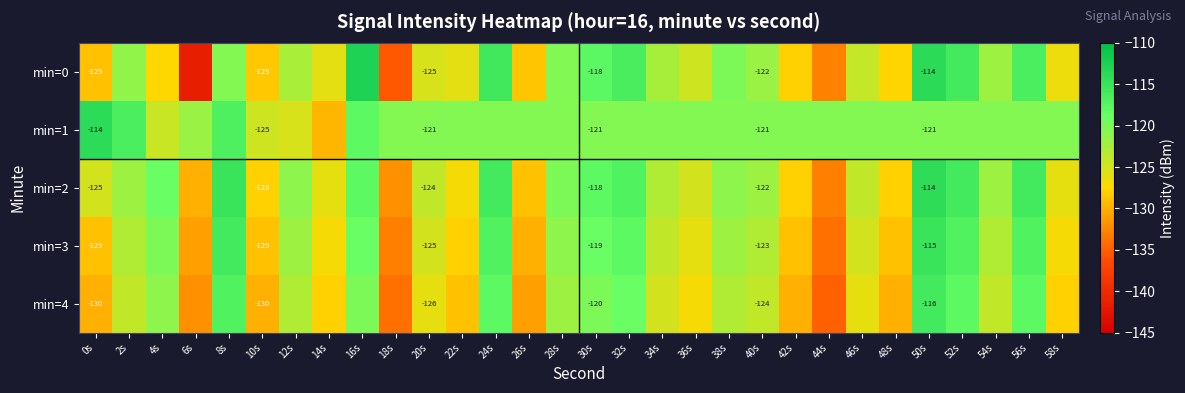

Is the value of min=0 at 10s greater than the value of min=3 at 30s?

No